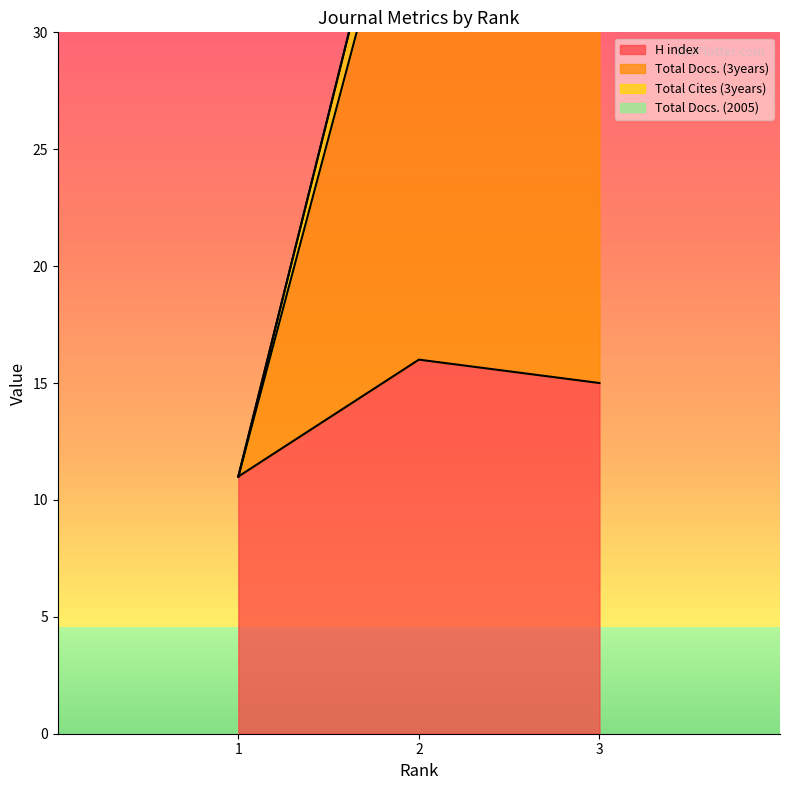

At which category is the sum across all series the highest?

3